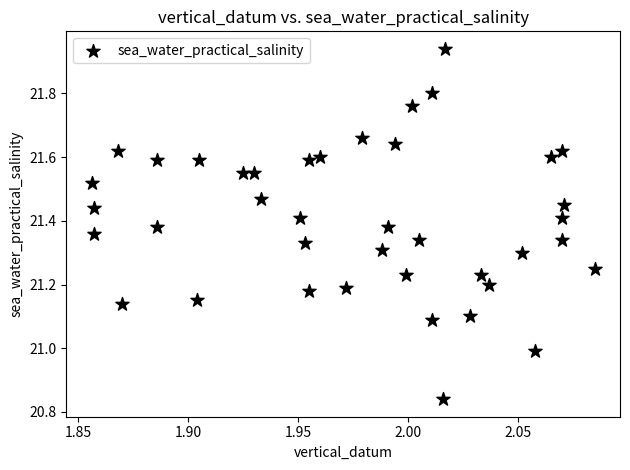

What is the range of Y values (max minus min)?

1.1